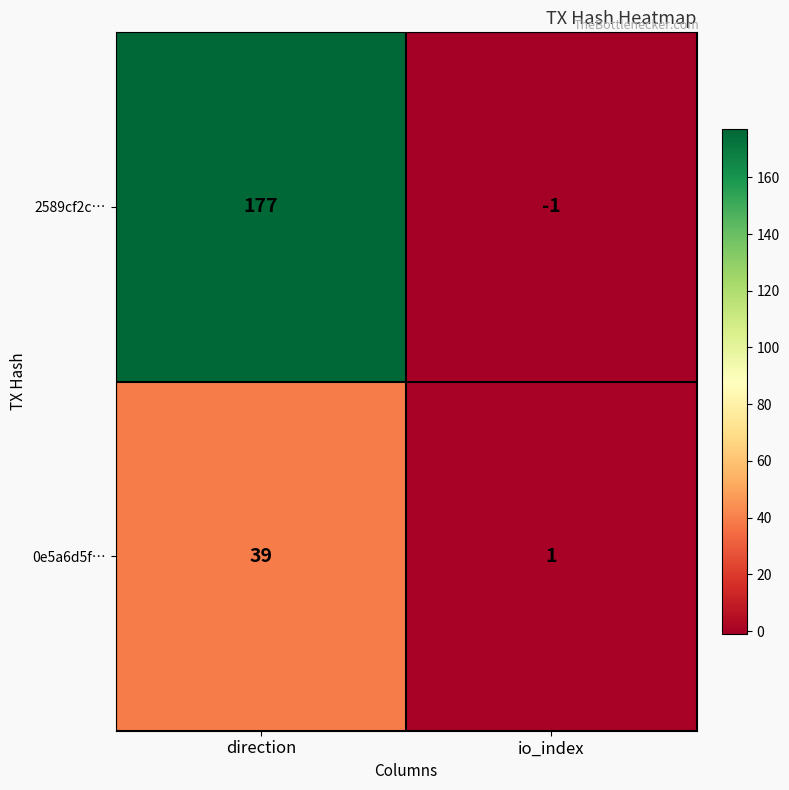

What is the approximate value of 2589cf2c… at direction, to the nearest 5?

175